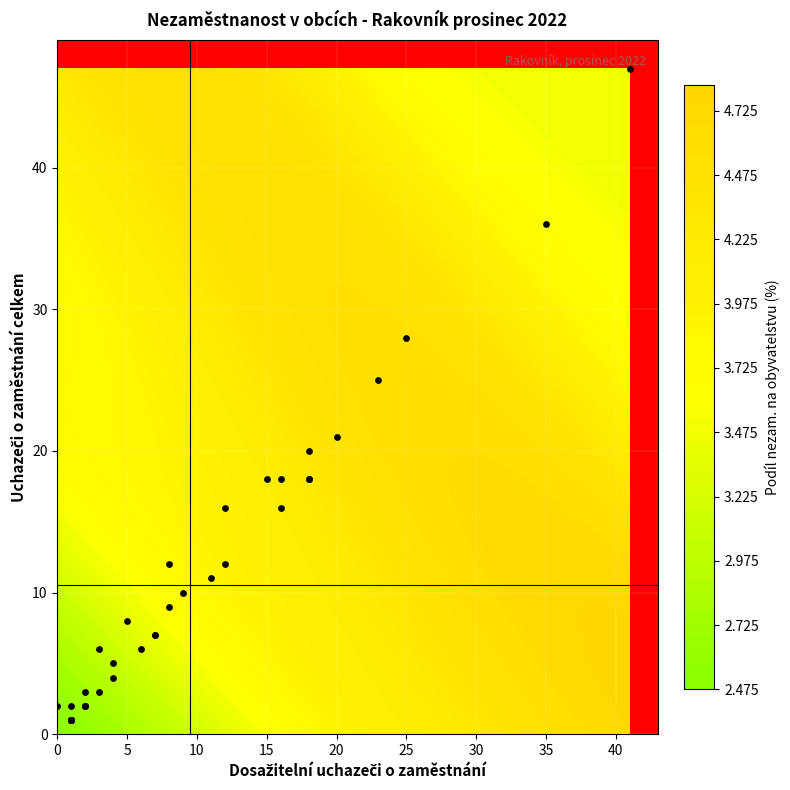

What is the minimum value shown in the chart?

1